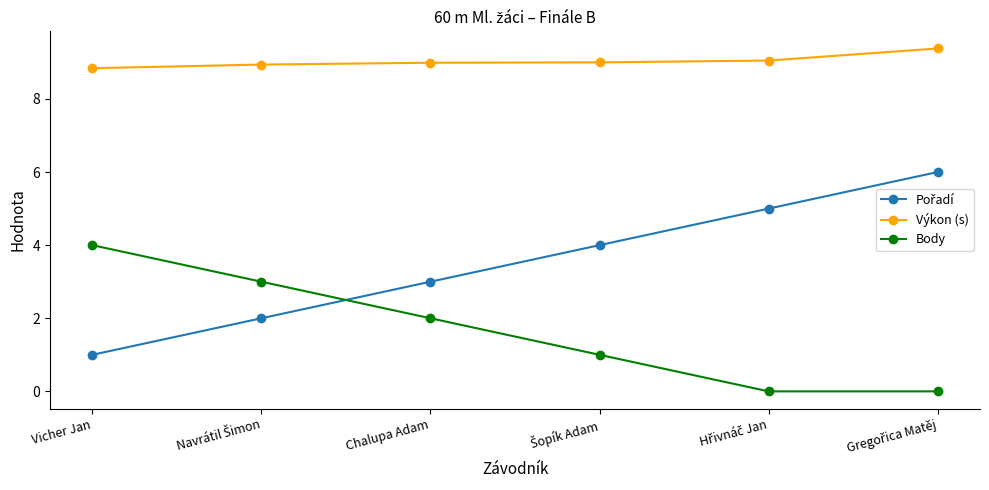

What is the difference between the maximum and minimum values in the Výkon (s) series?

0.5